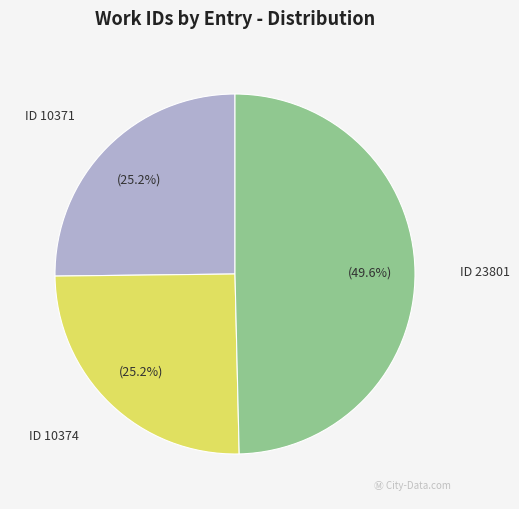

Between ID 23801 and ID 10374, which is larger?

ID 23801